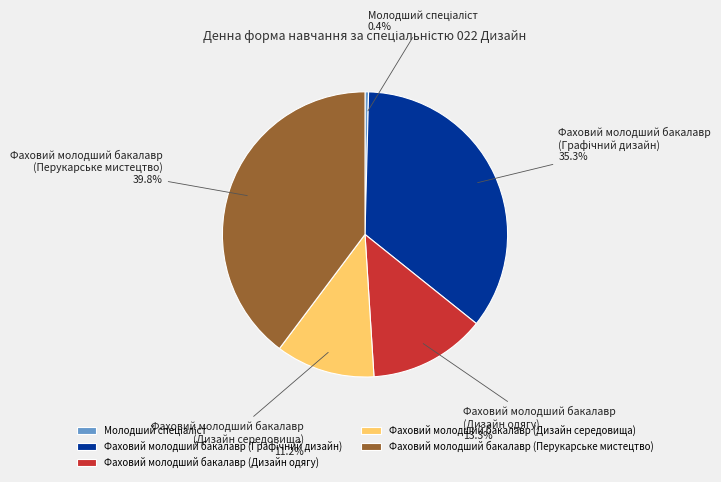

To the nearest percent, what is the average slice percentage?

20%